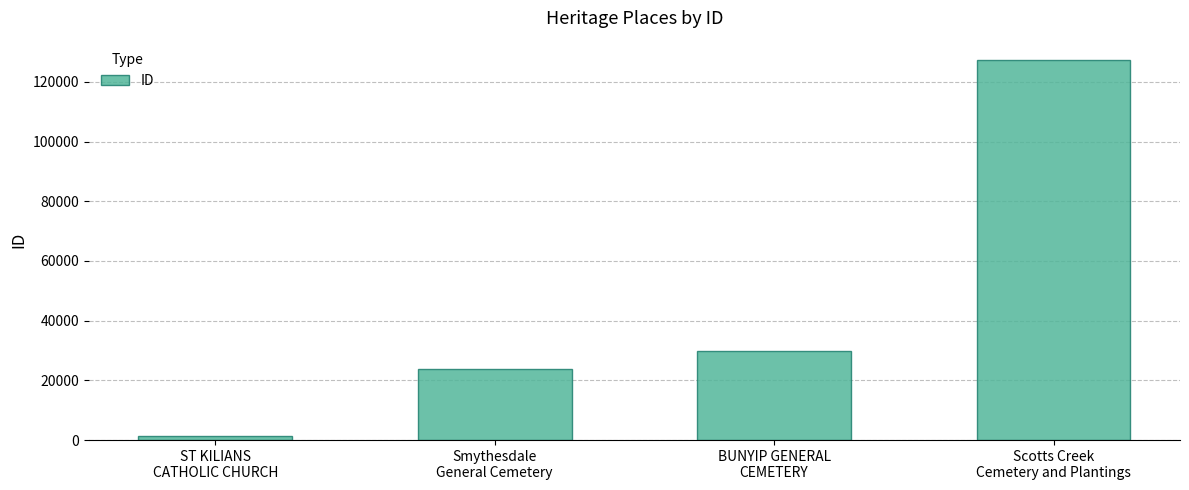

Reading right to left, list all the values displayed in this chart.

Scotts Creek
Cemetery and Plantings=127427	BUNYIP GENERAL
CEMETERY=29973	Smythesdale
General Cemetery=23717	ST KILIANS
CATHOLIC CHURCH=1274